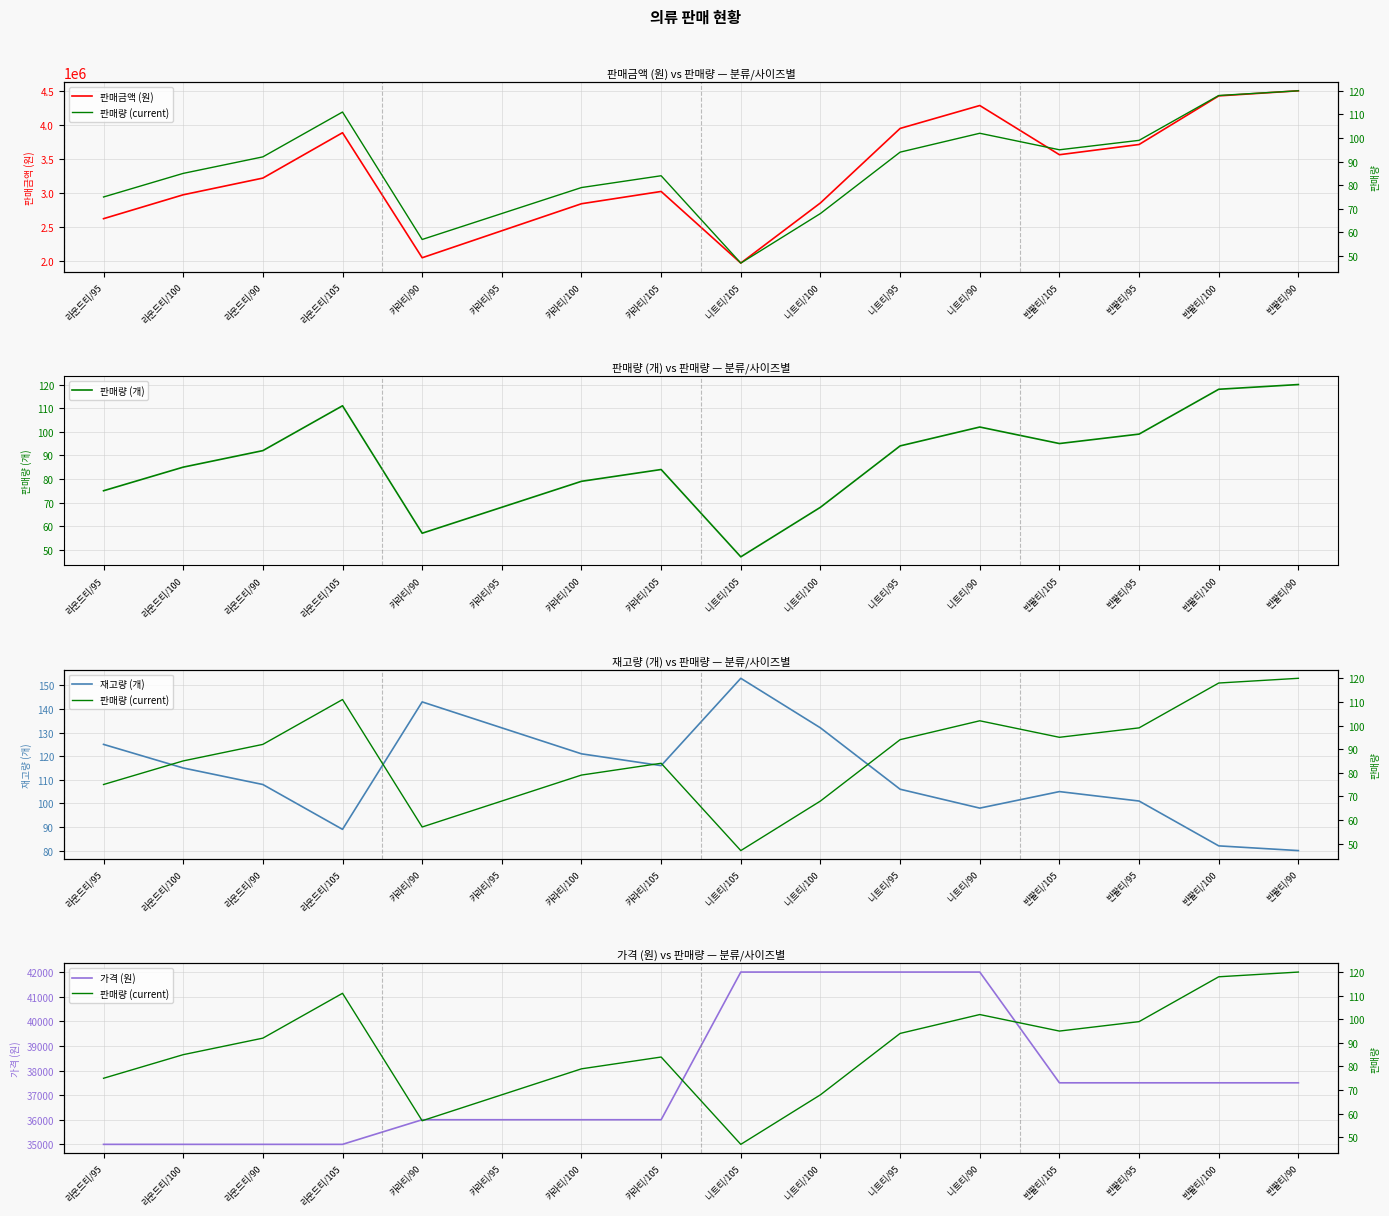

True or false: 판매금액 (원) has more than 0 interior local peaks.

True